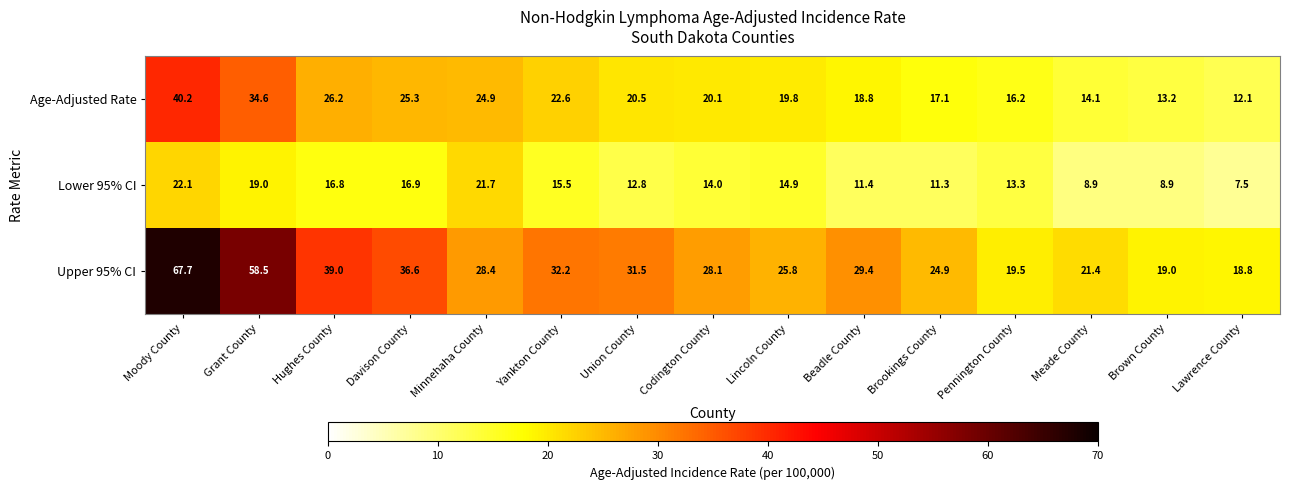

List the series in order of their peak value, lowest first.

Lower 95% CI, Age-Adjusted Rate, Upper 95% CI